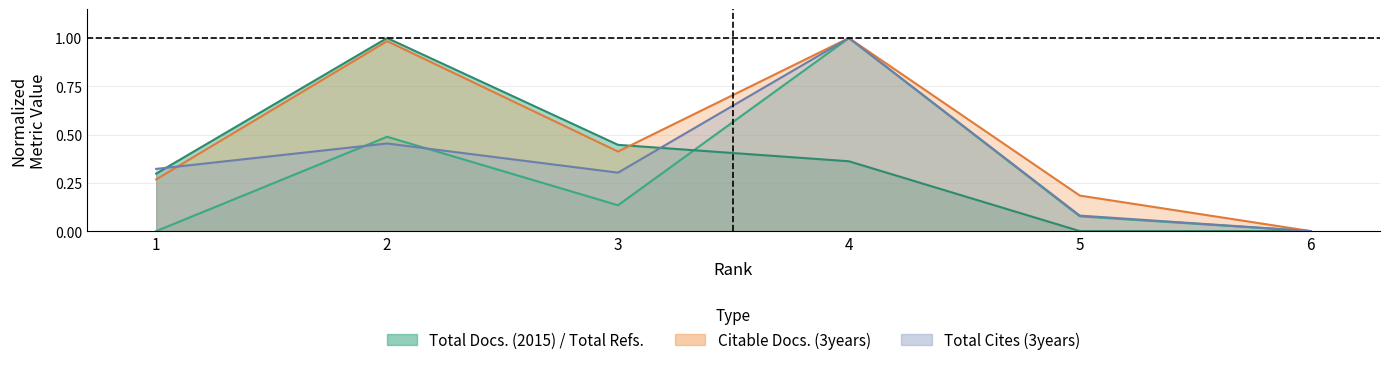

At which label does Total Cites (3years) reach its peak?

4